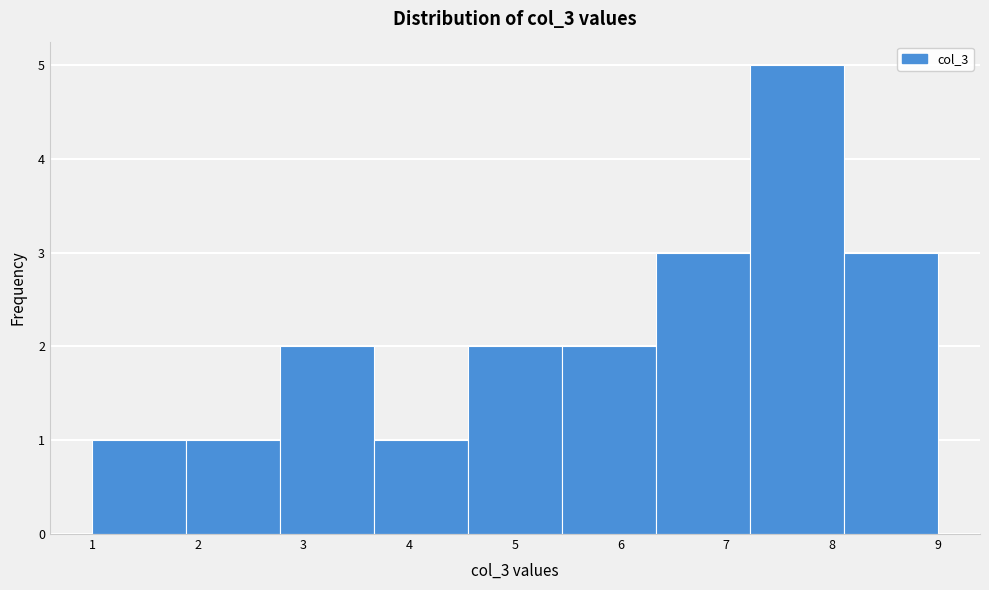

Which range on the x-axis has the tallest bar?

7.2 to 8.1